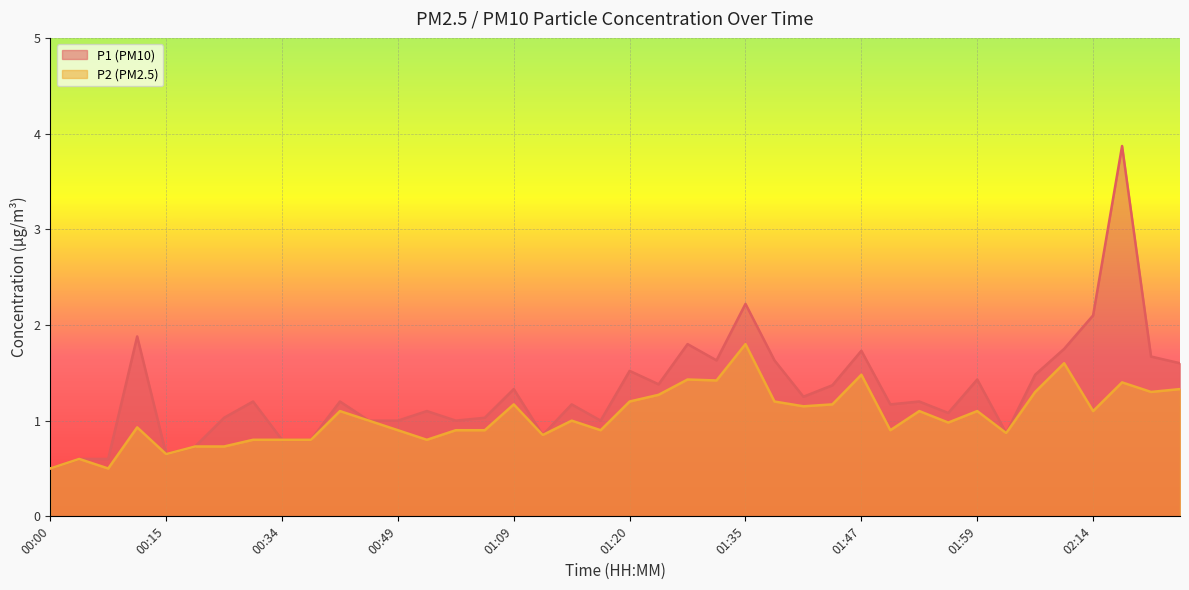

What is the difference between the maximum and minimum values in the P1 series?

3.4